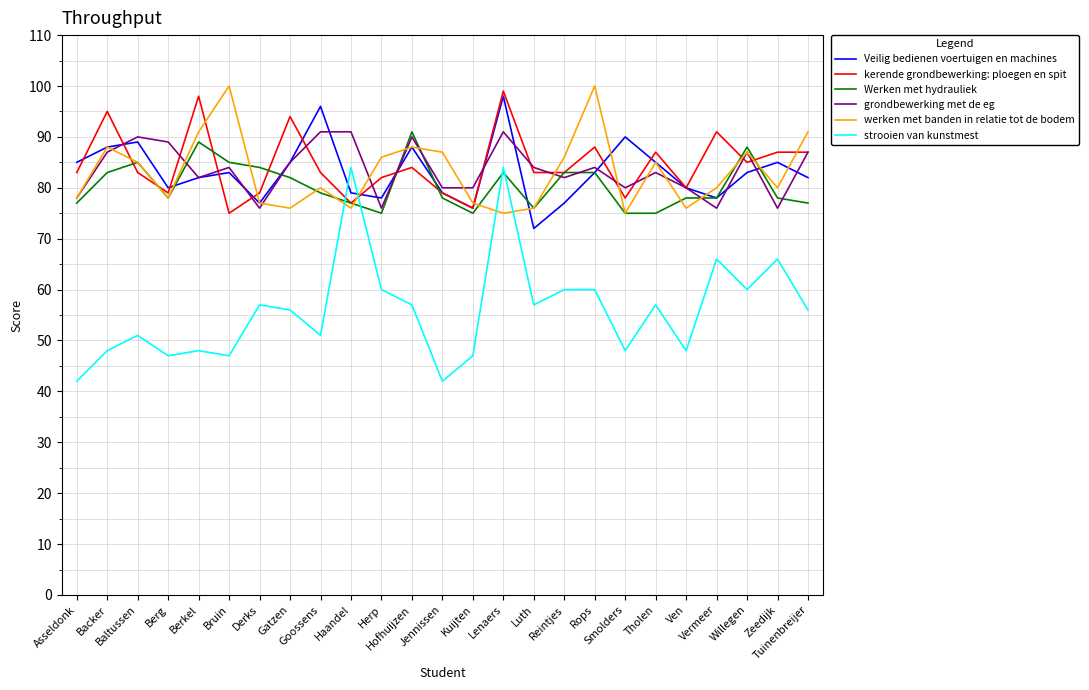

What is the difference between the highest and lowest values at Tuinenbreijer?

35